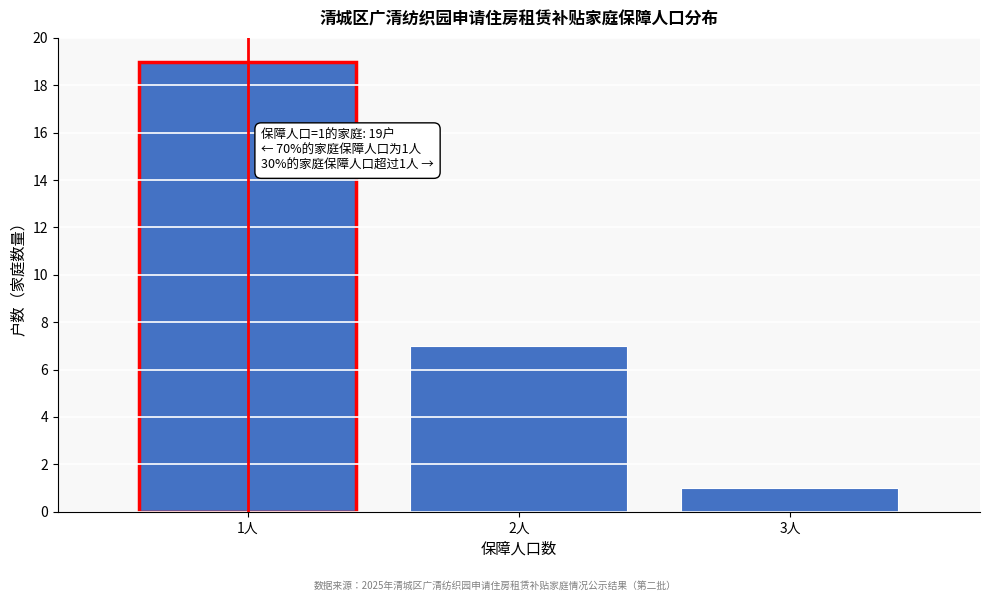

Reading left to right, what are all the values shown in this chart?

1人=19	2人=7	3人=1